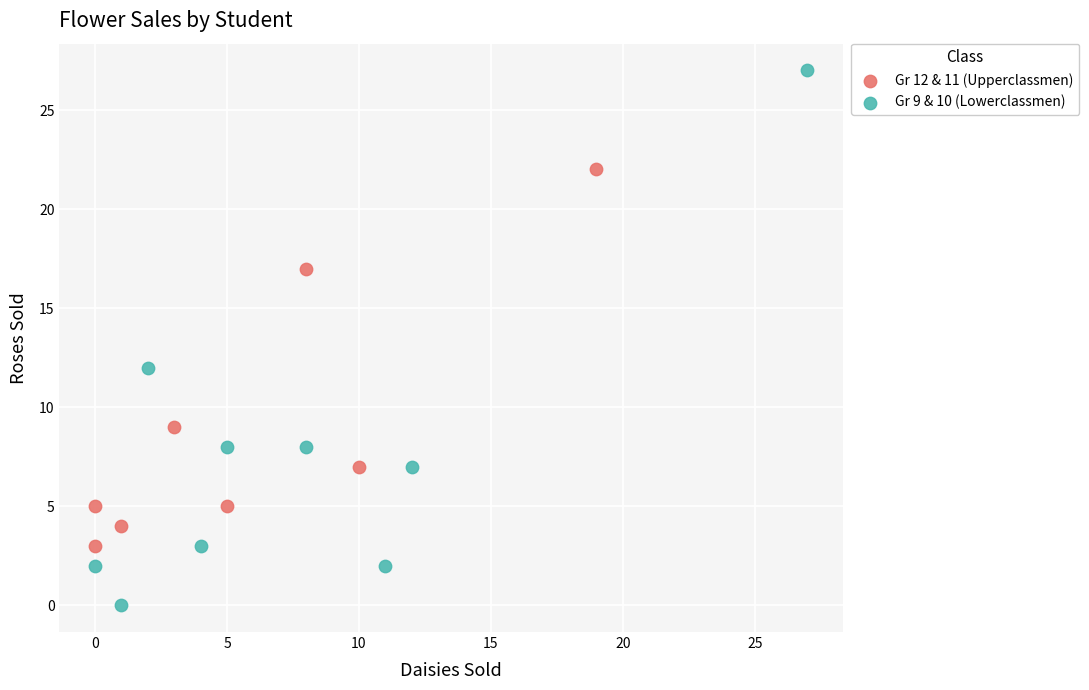

Which series contains the highest Y value?

Gr 9 & 10 (Lowerclassmen)